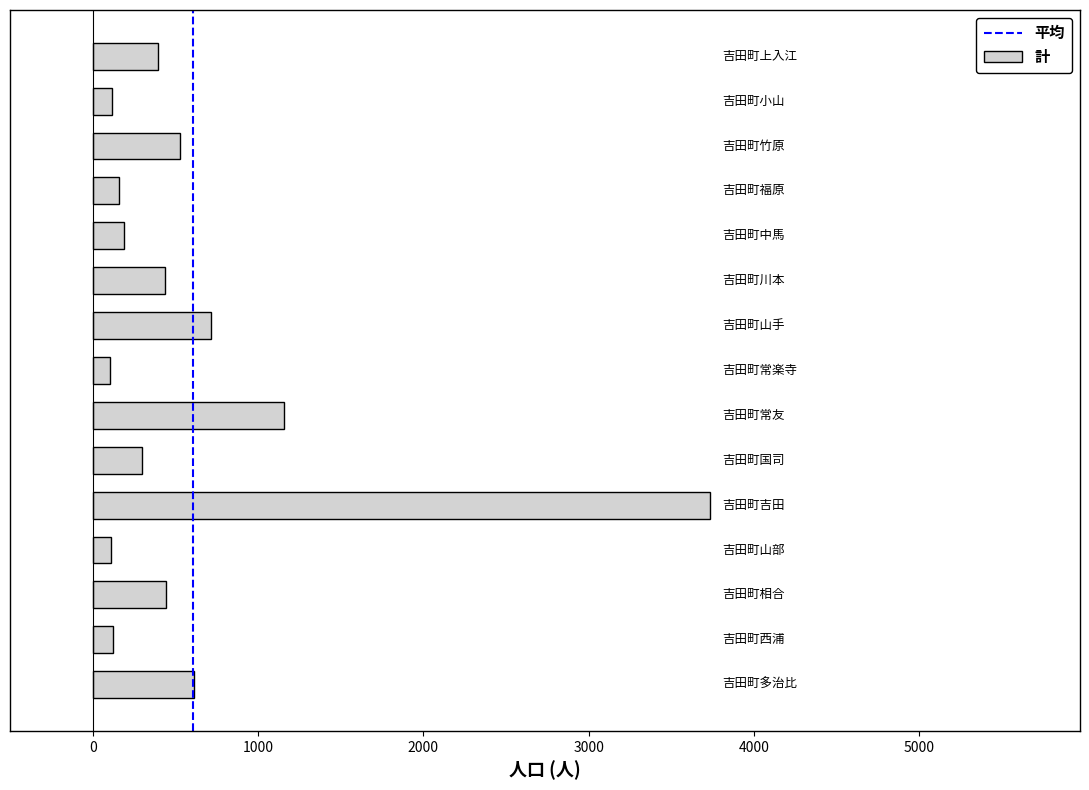

How many bars are there in total?

15